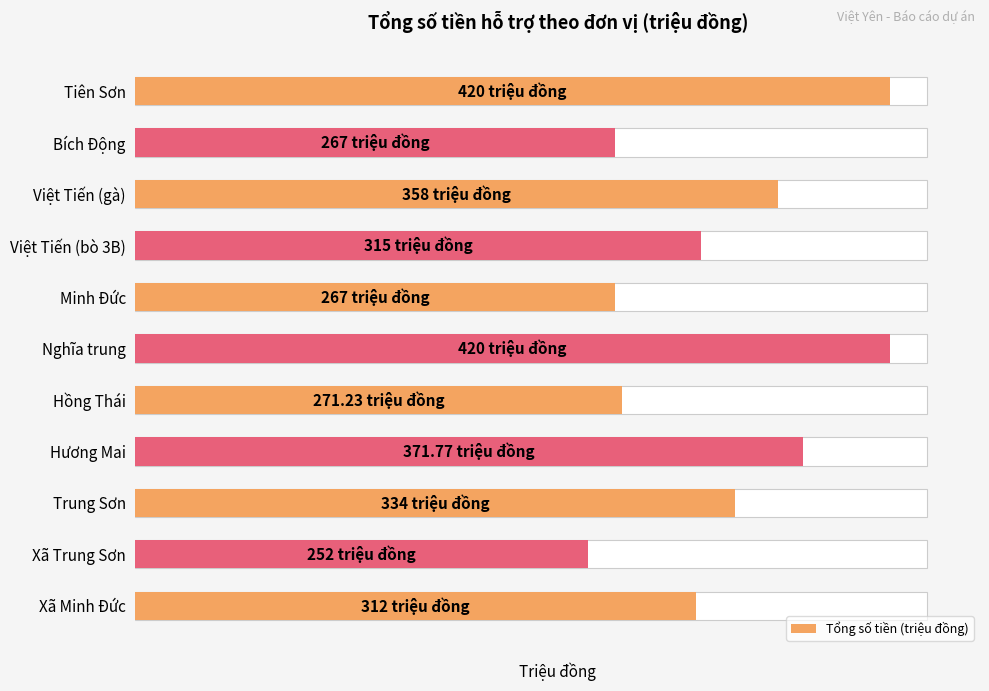

Reading right to left, list all the values displayed in this chart.

312.0	252.0	334.0	371.8	271.2	420.0	267.0	315.0	358.0	267.0	420.0